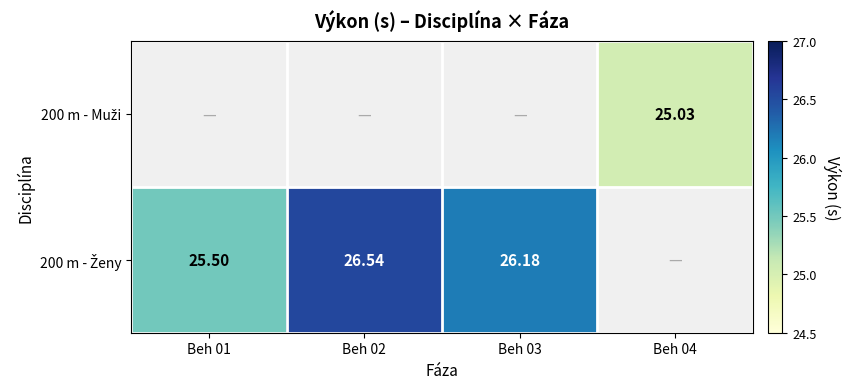

Which label corresponds to the largest value in the chart?

Beh 02